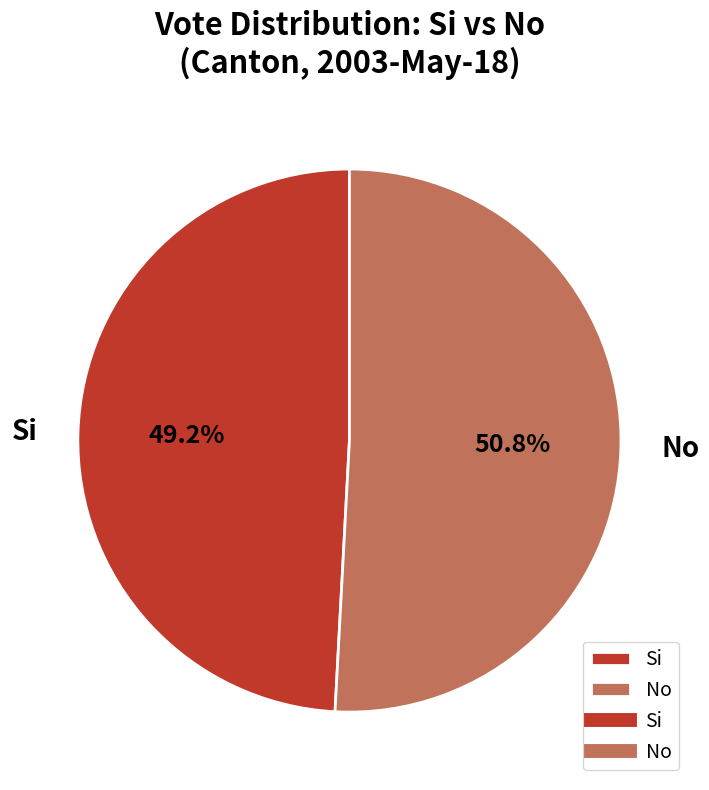

Is there a majority slice in this chart?

Yes